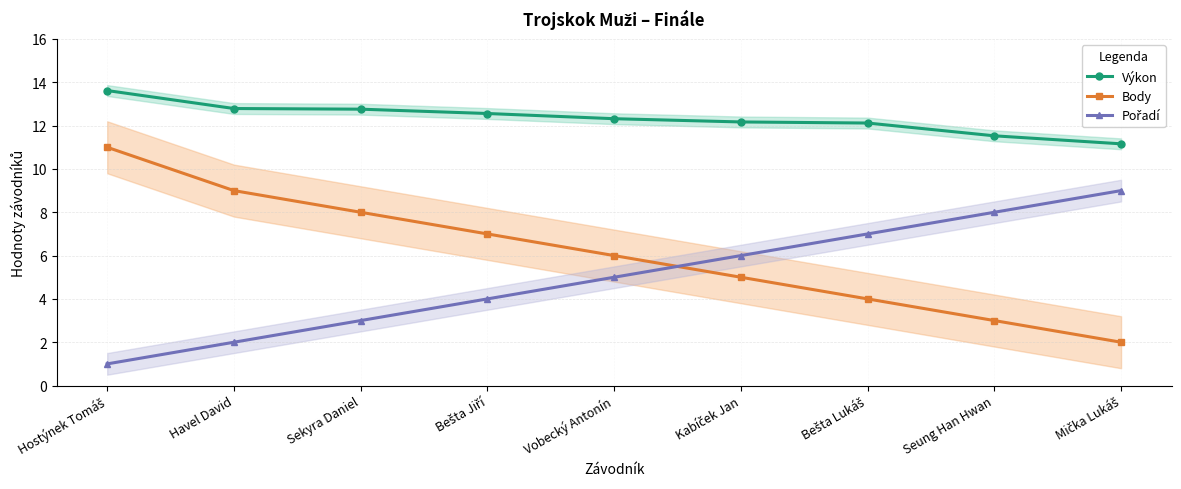

What is the label of the 2nd point from the right?

Seung Han Hwan